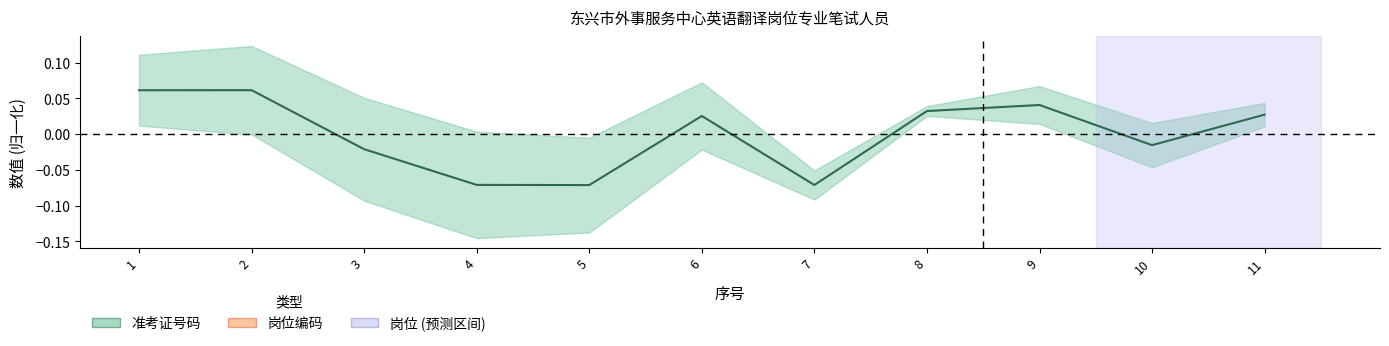

What is the change in value from 4 to 8?

+0.1